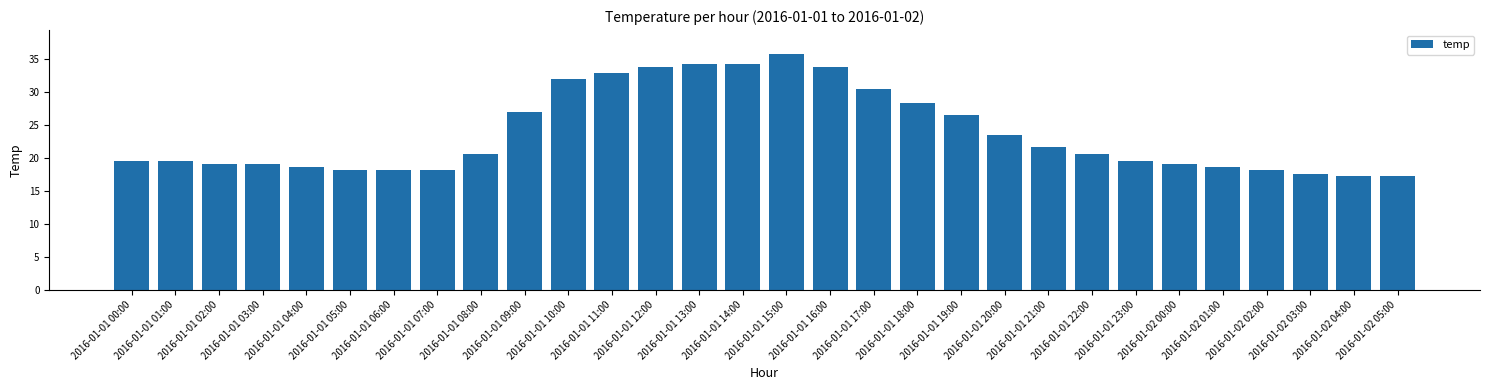

Which category has the highest value across all series?

2016-01-01 15:00